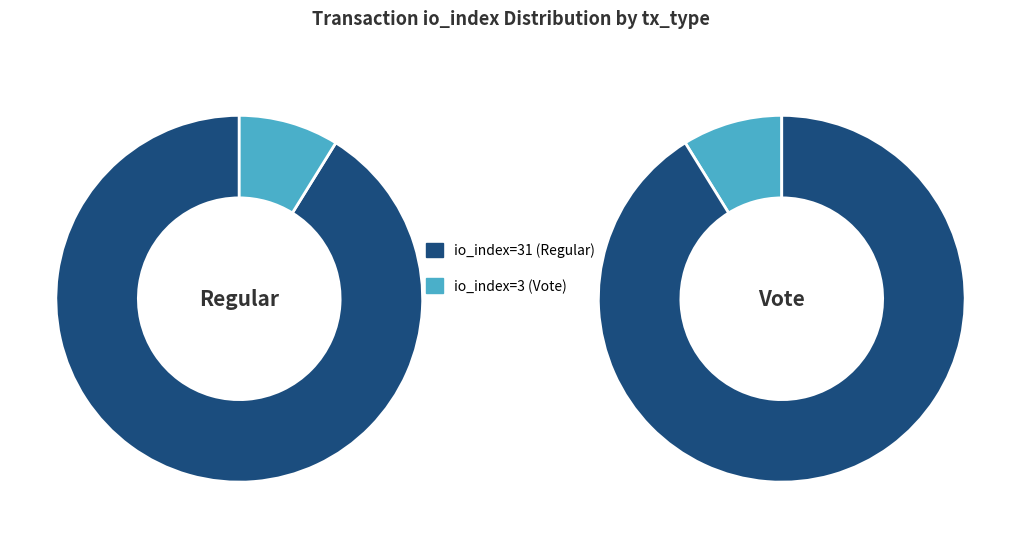

Does io_index=31 (Regular) account for over 50% of the chart?

Yes